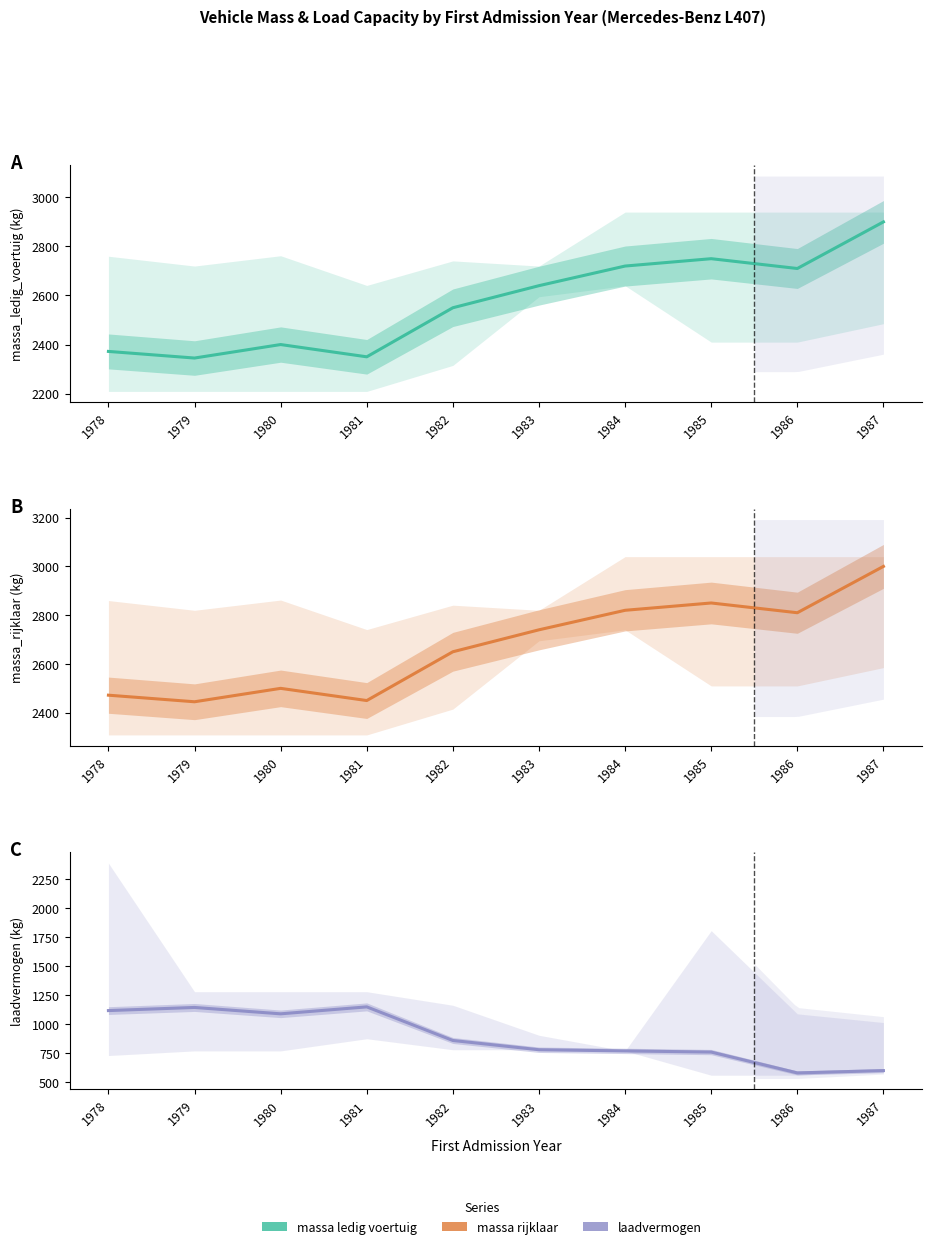

What is the average value of the massa ledig voertuig series?

2574